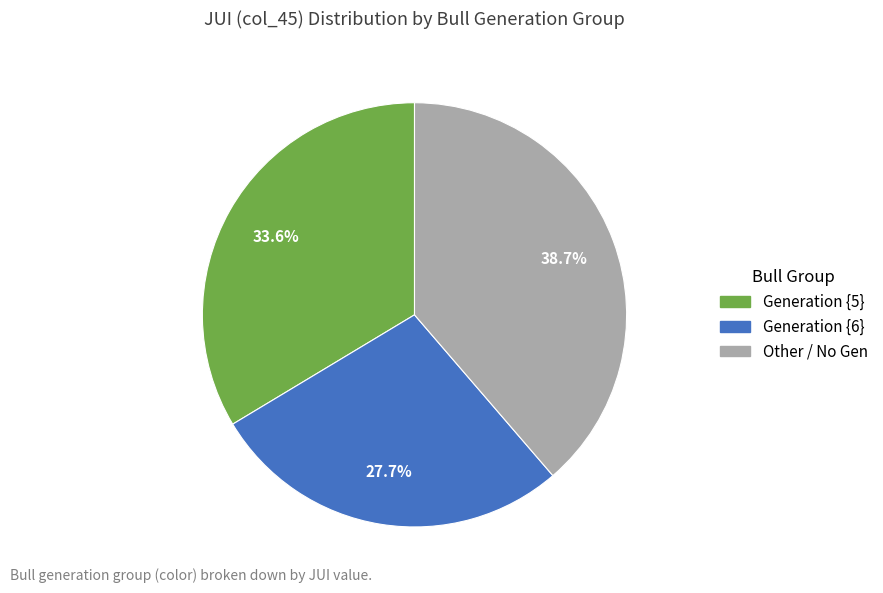

Count the number of slices in the pie.

3